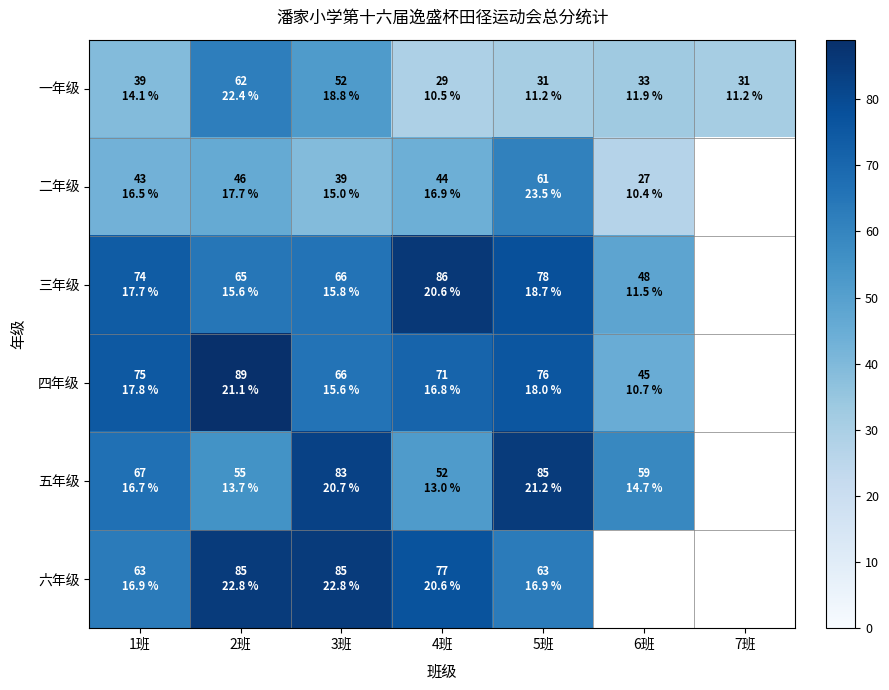

Which series changed the most between 1班 and 4班?

五年级